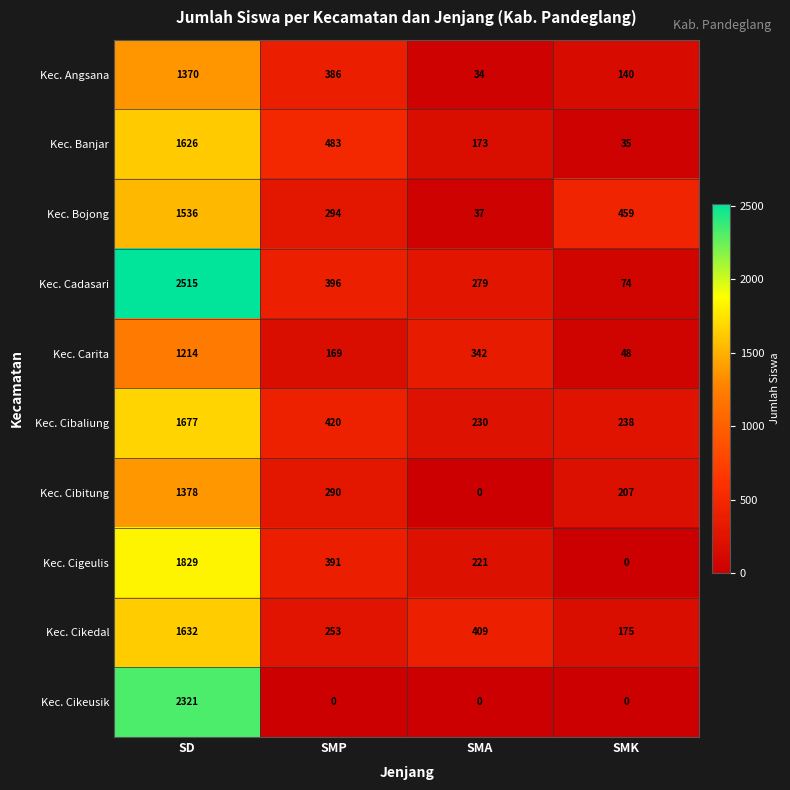

Is it true that Kec. Banjar equals 1626 at SD?

True